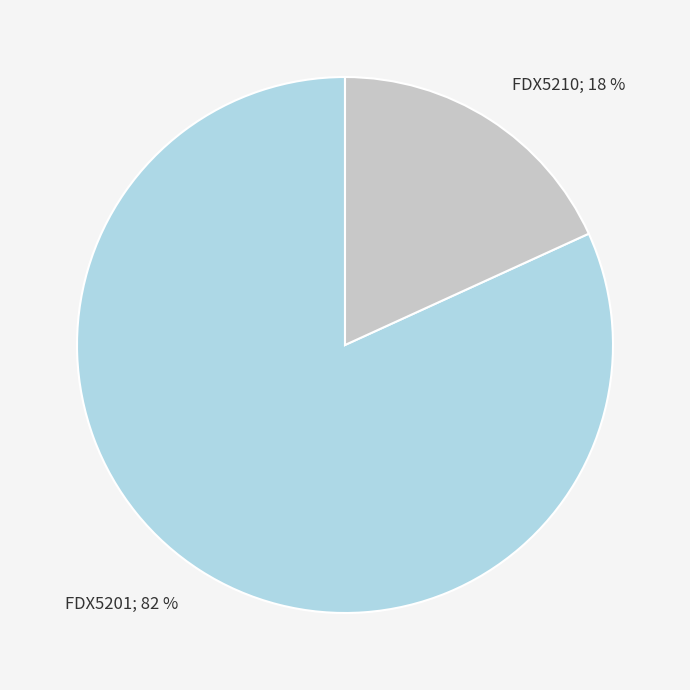

Does any single category account for the majority?

Yes